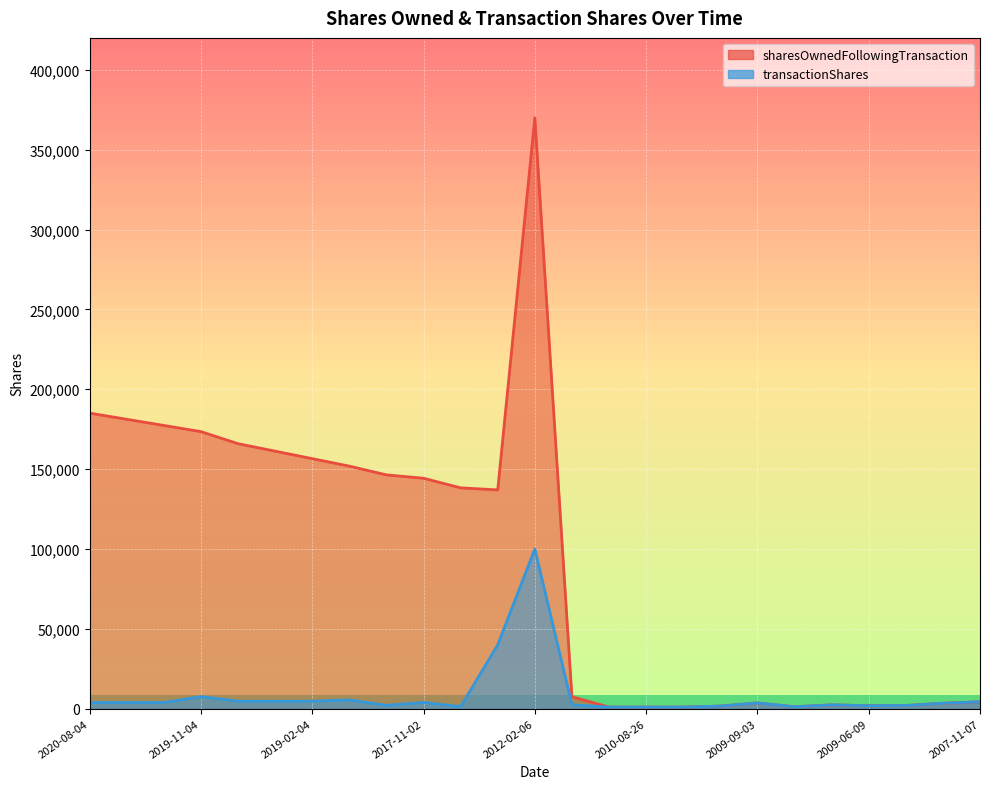

At which label does sharesOwnedFollowingTransaction reach its minimum?

2010-08-27